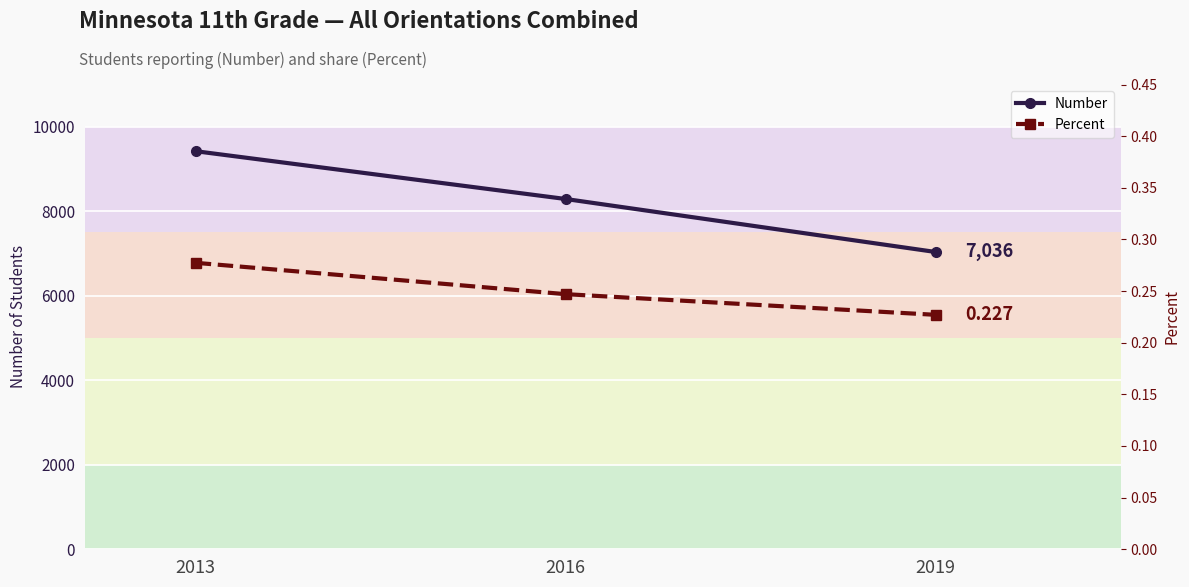

The value of Percent at 2016 is 0.2. True or false?

True